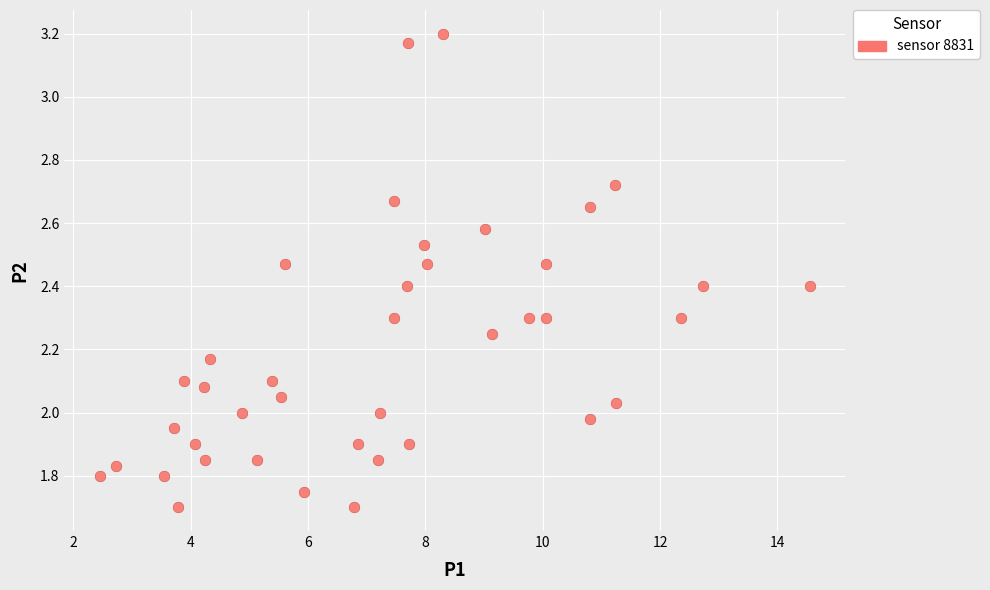

What is the range of X values (max minus min)?

12.1